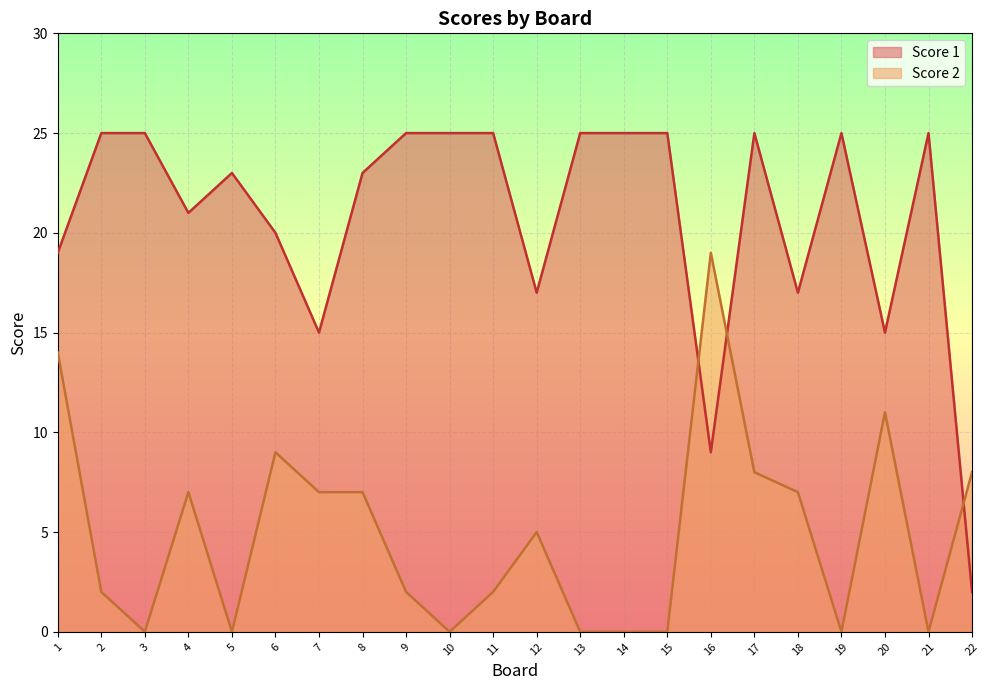

True or false: Score 2 has more than 0 points higher than both neighbors.

True